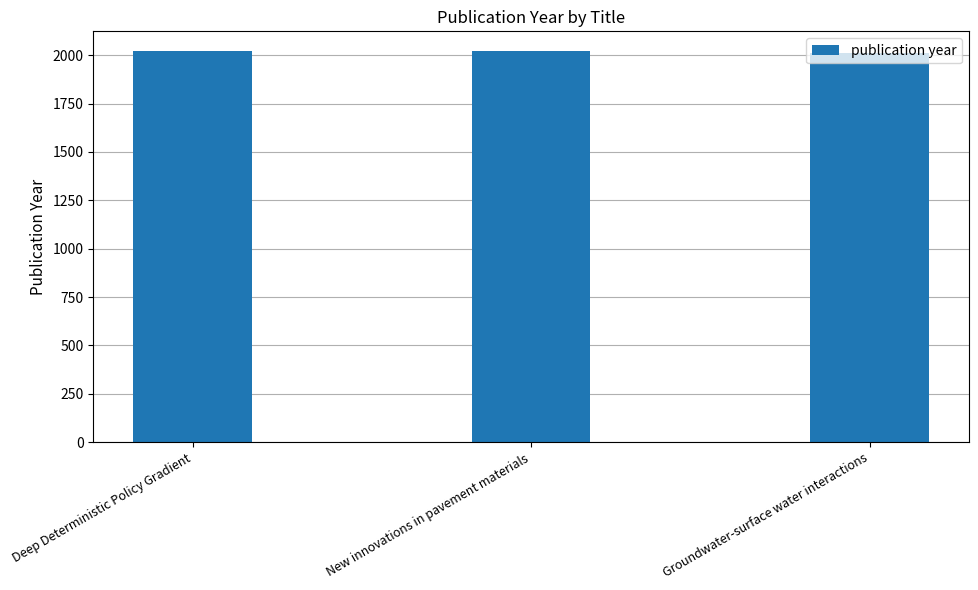

Where does the data first go above 2021?

Deep Deterministic Policy Gradient